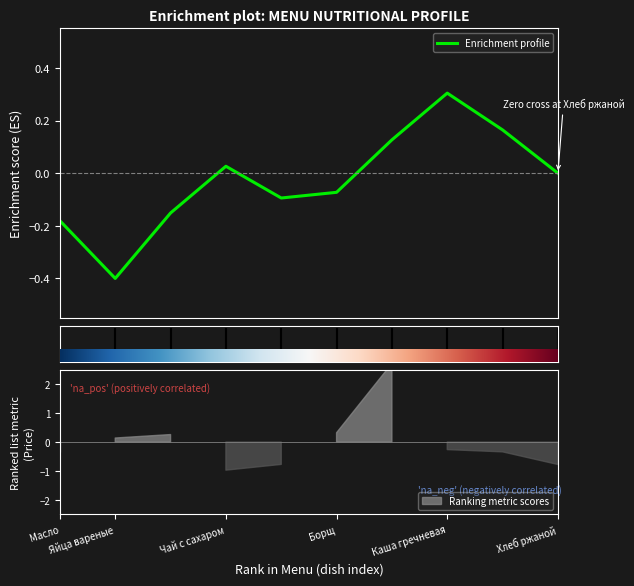

At which category does the data reach its first local valley?

Яйца вареные